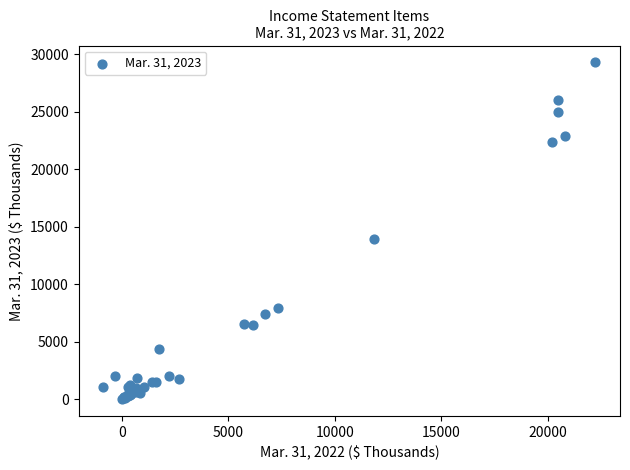

What Y value in the scatter plot is closest to 14650?

13898